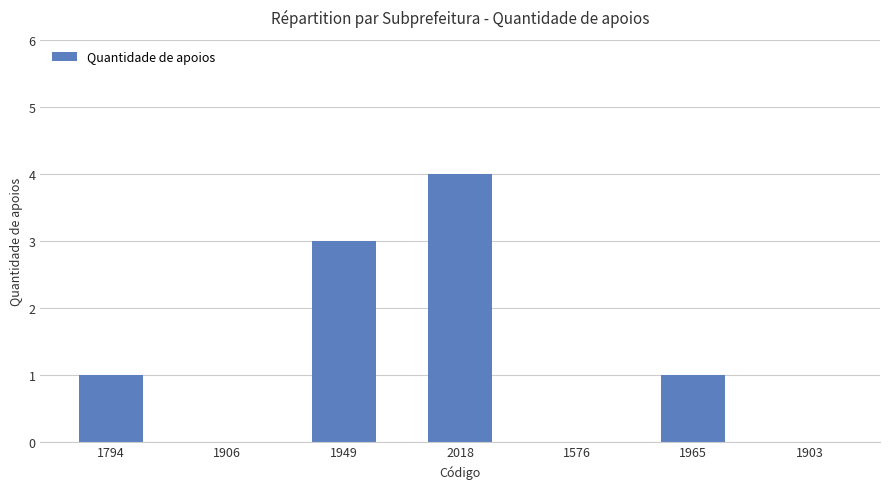

The chart shows a value of 2 at 1576. True or false?

False